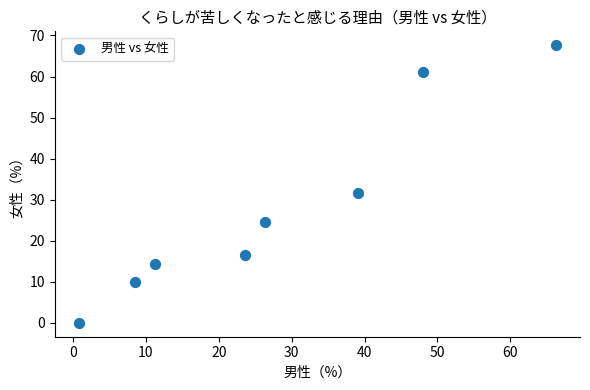

What is the range of X values (max minus min)?

65.5